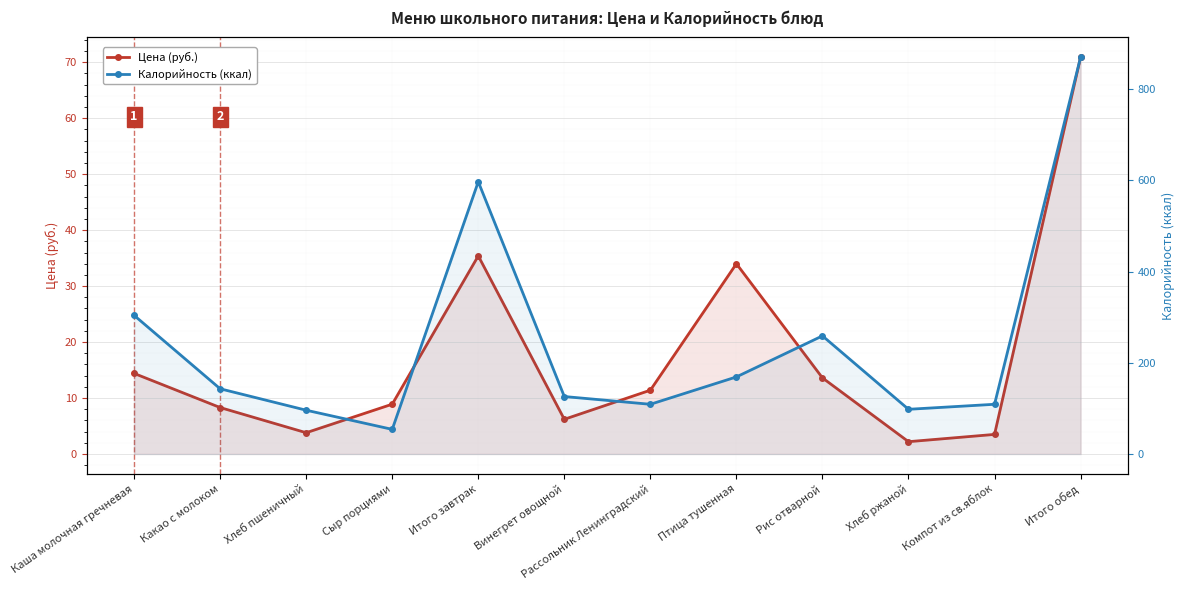

List the labels in order of Цена (руб.) value, largest first.

Итого обед, Итого завтрак, Птица тушенная, Каша молочная гречневая, Рис отварной, Рассольник Ленинградский, Сыр порциями, Какао с молоком, Винегрет овощной, Хлеб пшеничный, Компот из св.яблок, Хлеб ржаной